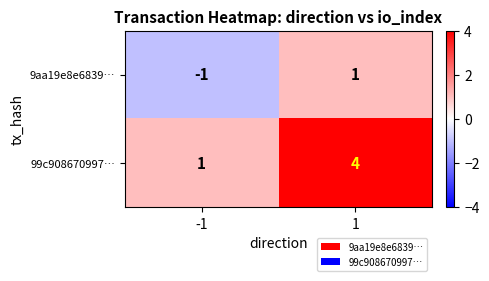

What is the difference between the highest and lowest values at 1?

3